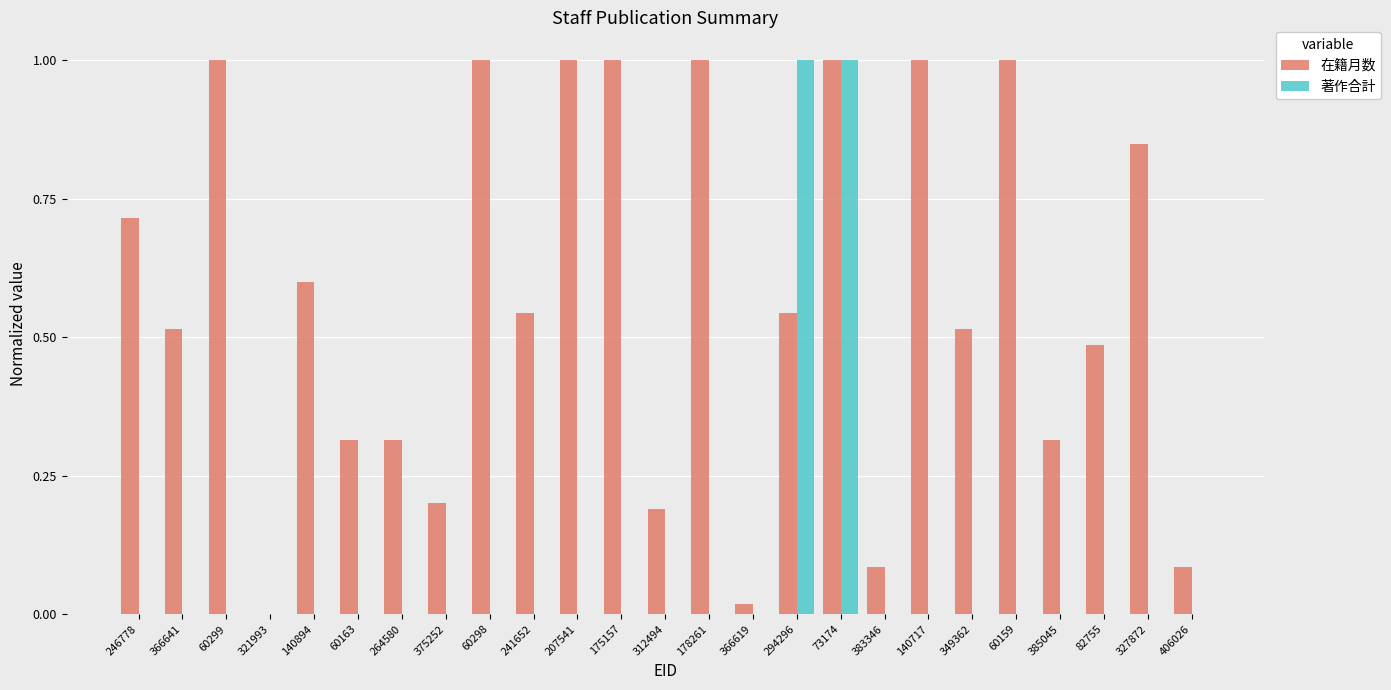

What is the sum of all 著作合計 values?

2.0